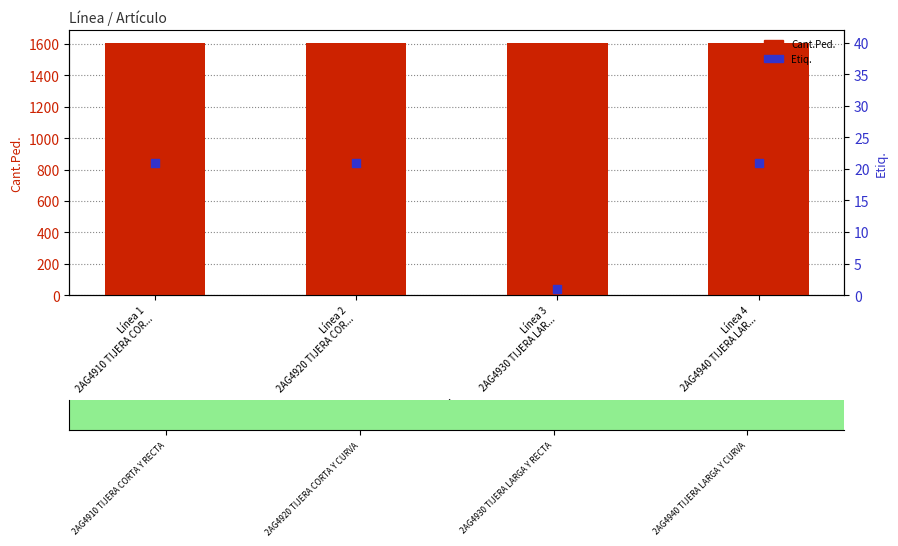

What is the total value across all series at Línea 3
2AG4930 TIJERA LAR...?

1609